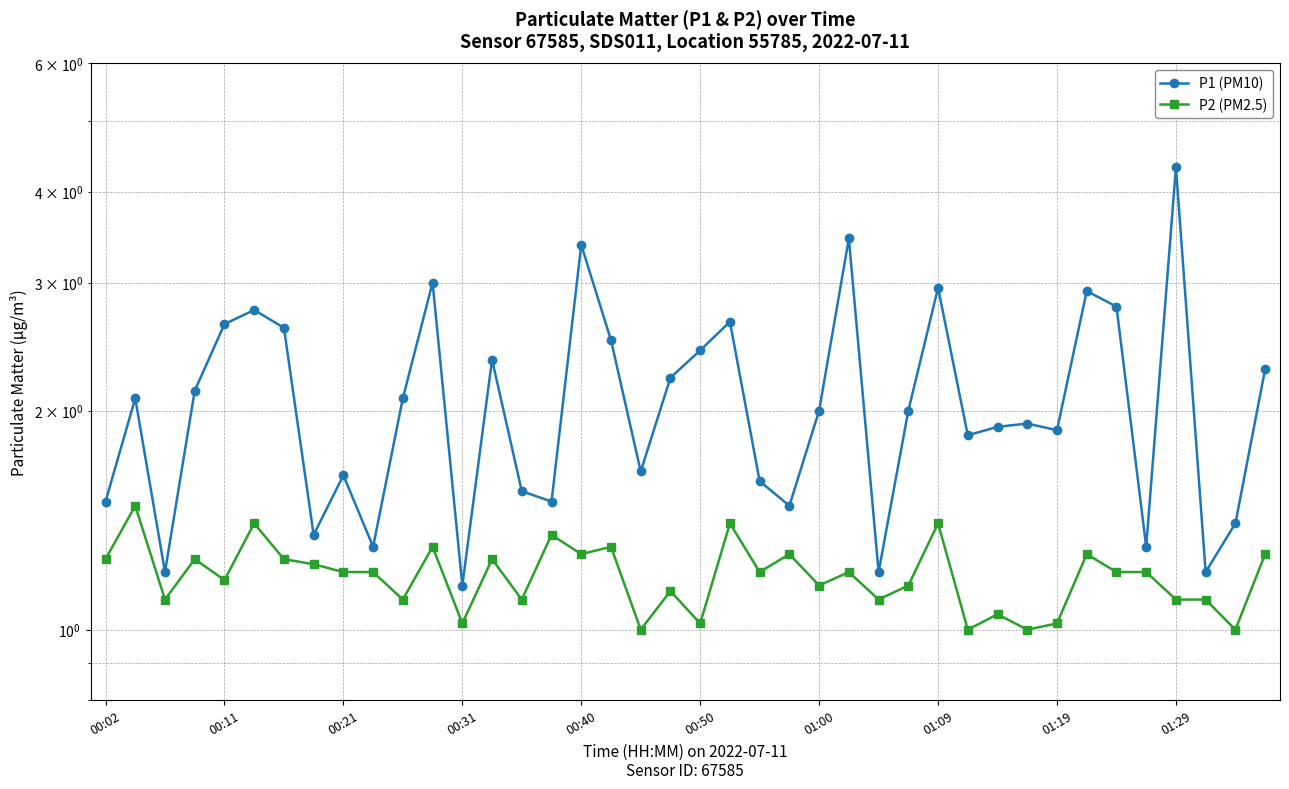

How many data points in P2 (PM2.5) are above 1?

36